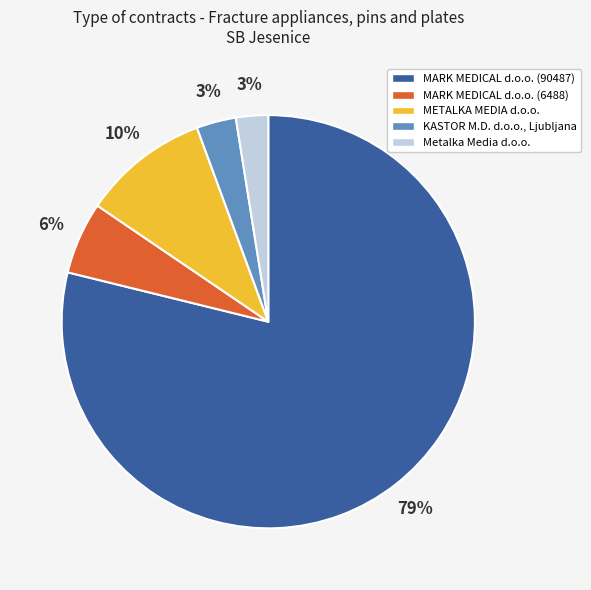

How many segments does this pie chart have?

5